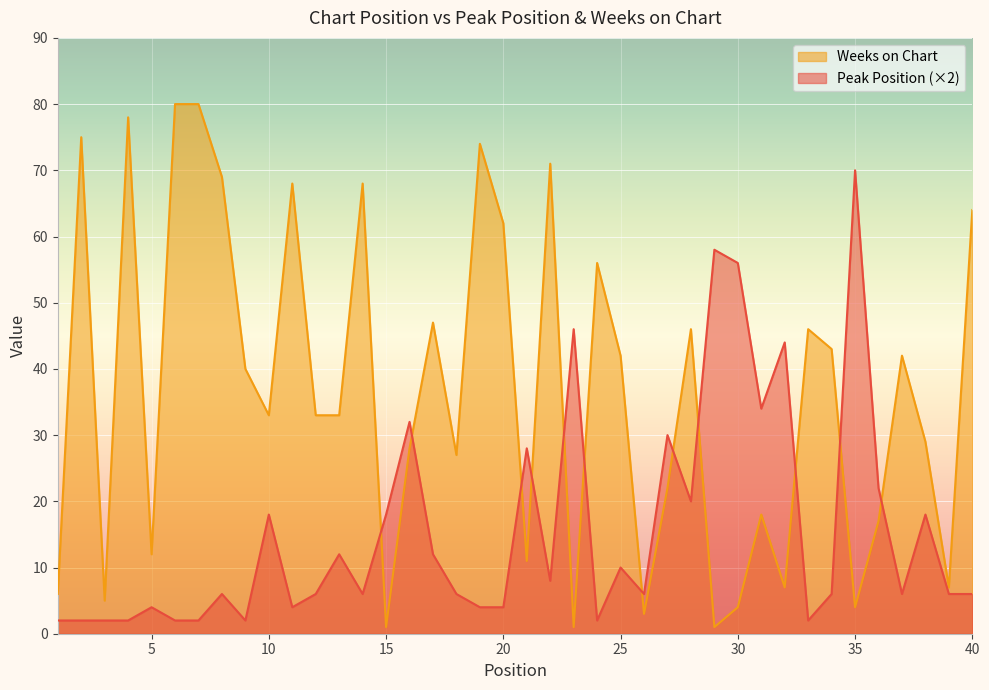

Is it true that Peak Position equals 58 at 29?

True